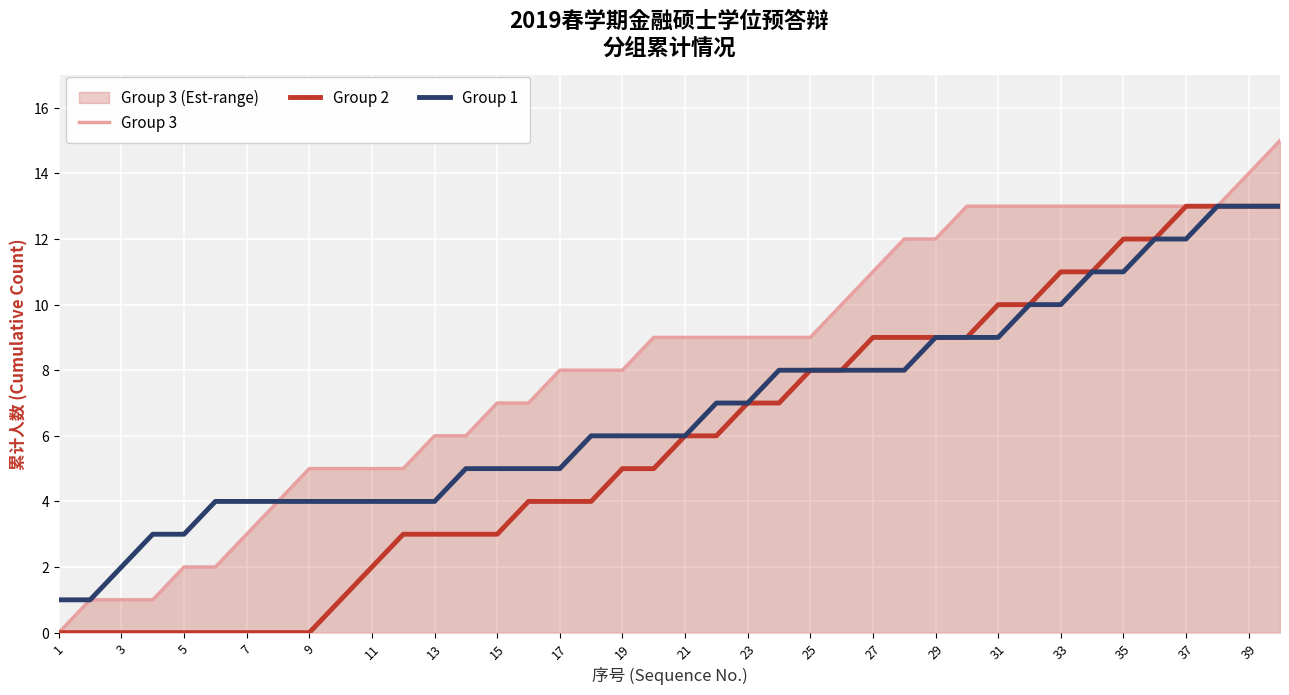

True or false: Group 2 and Group 1 cross at least once.

False